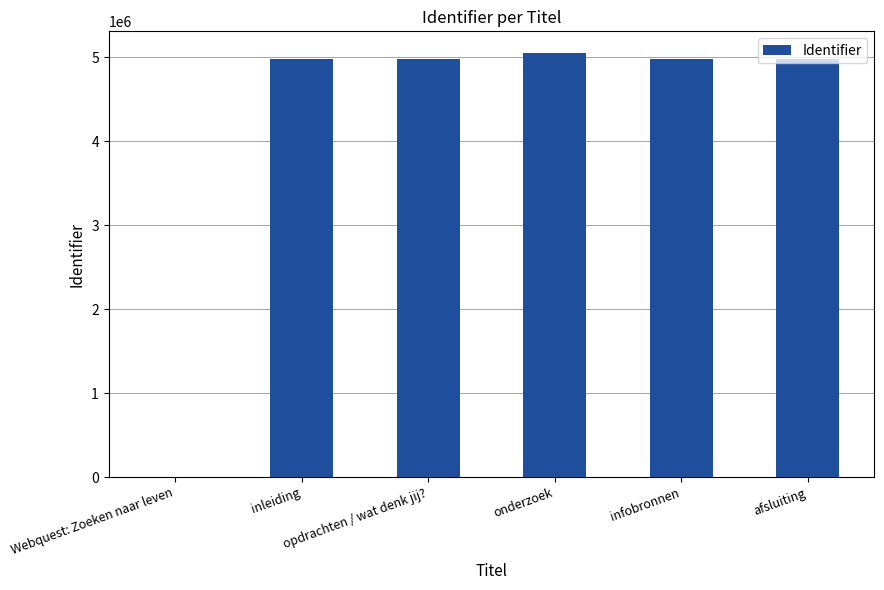

Are the bars grouped side by side (vs. stacked)?

No